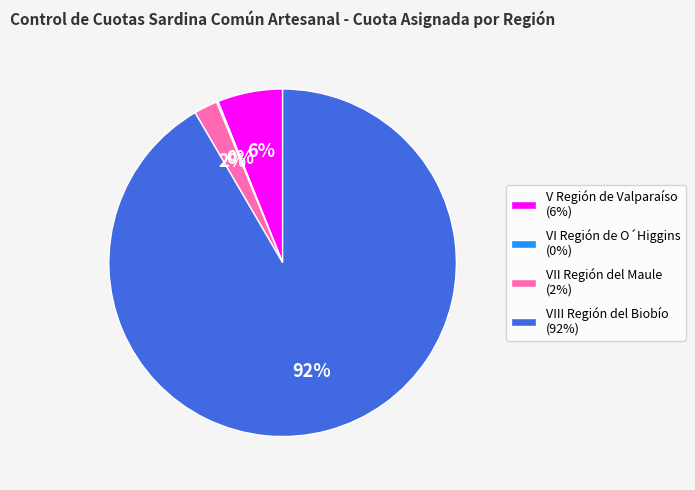

To the nearest percent, what portion does VII Región del Maule represent?

2%